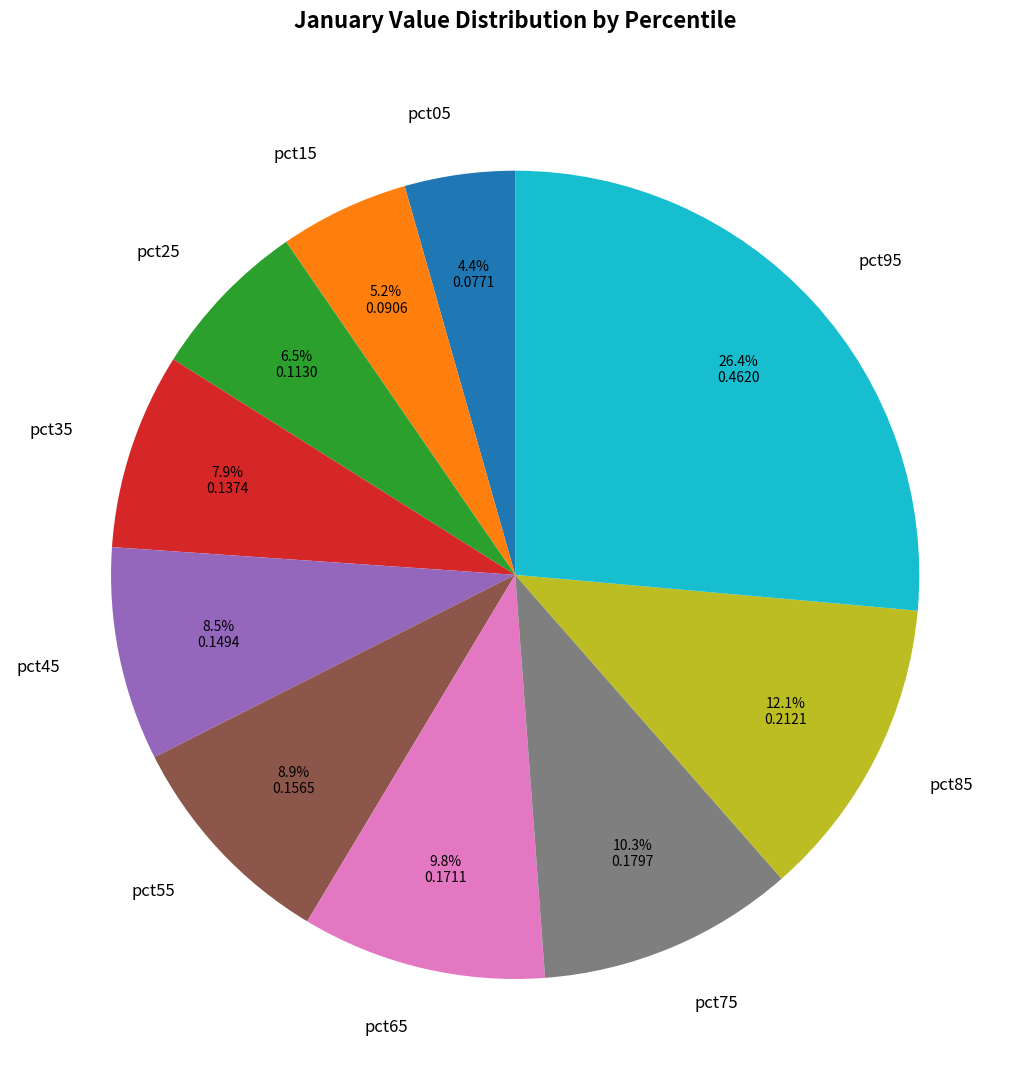

To the nearest percent, what percentage of the pie is pct15?

5%